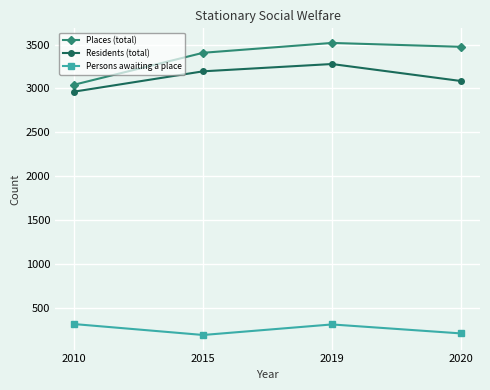

How many interior local peaks does the Persons awaiting a place series have?

1